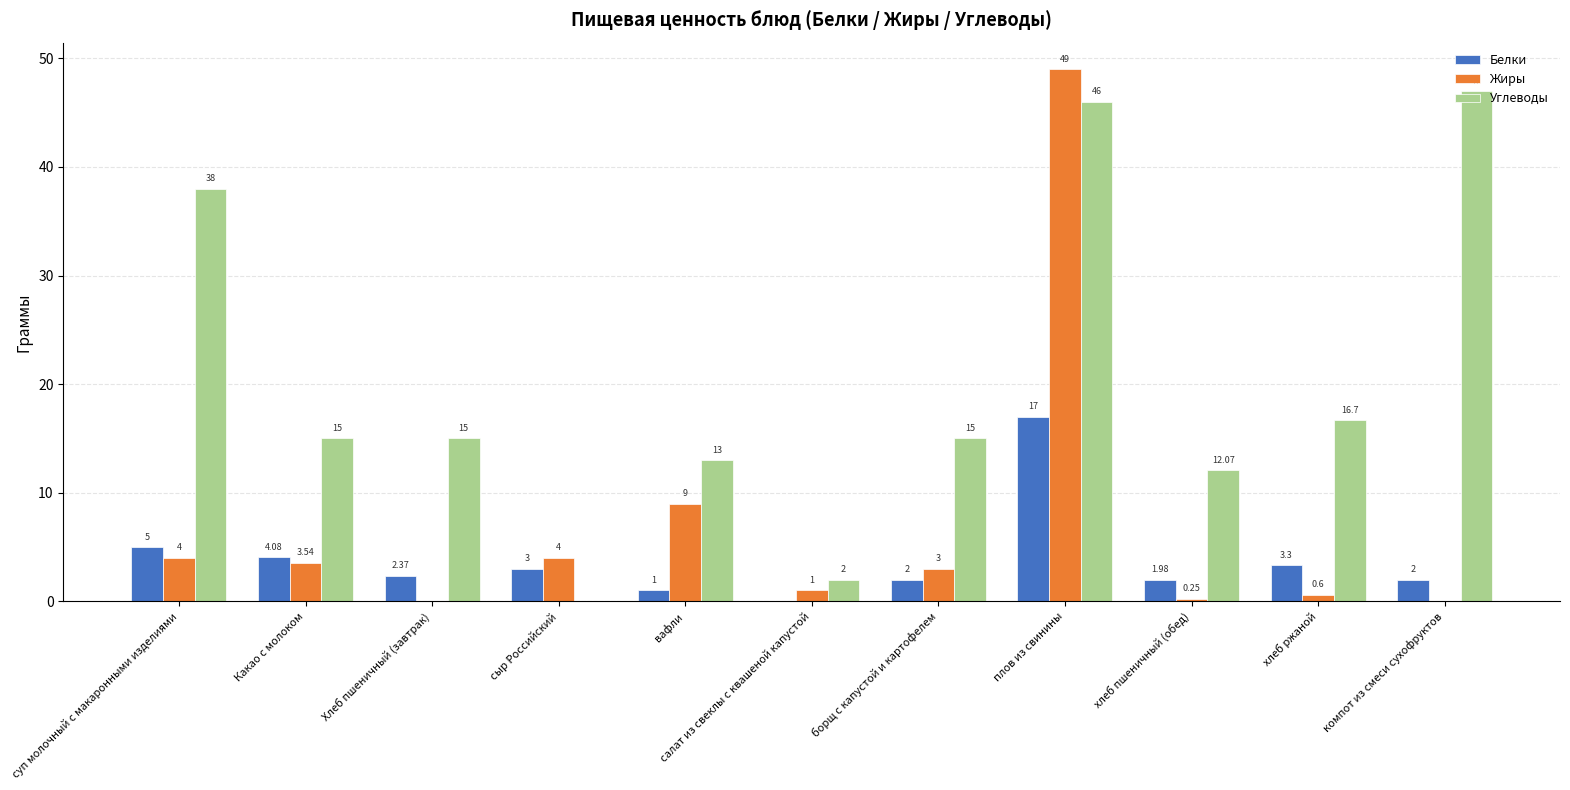

Which category has the highest value across all series?

плов из свинины